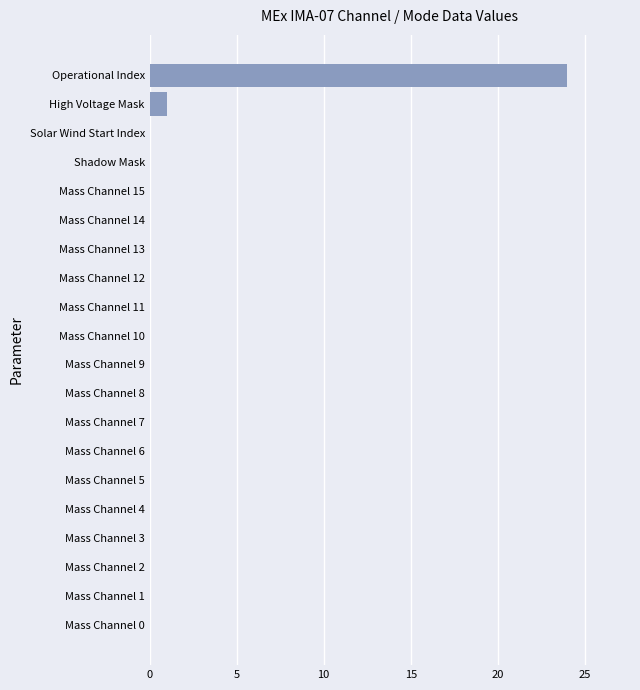

Are the bars grouped side by side (vs. stacked)?

No